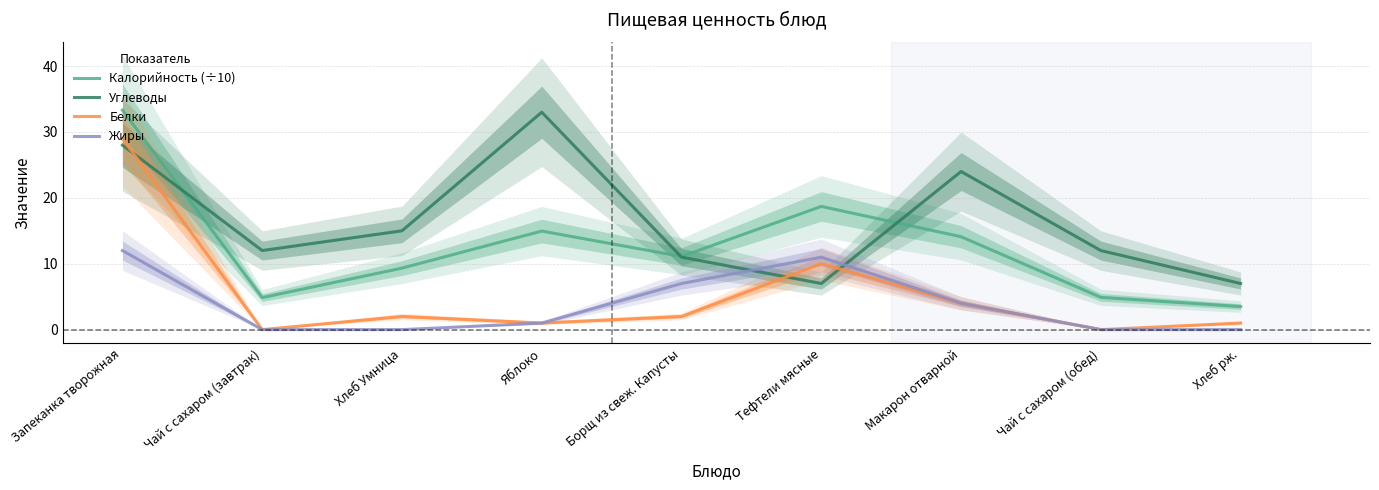

Which series has the largest total across all categories?

Углеводы